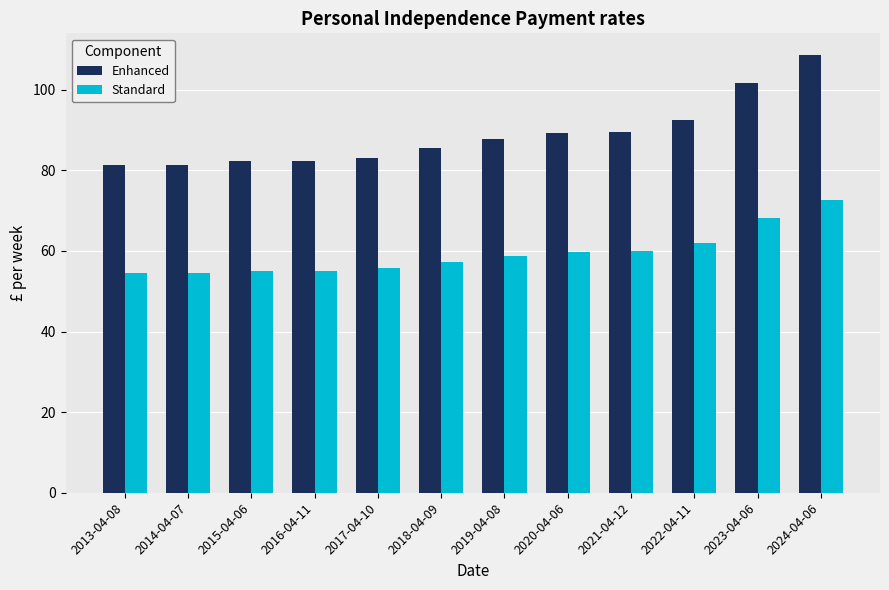

The value of Enhanced at 2013-04-08 is 81.3. True or false?

True